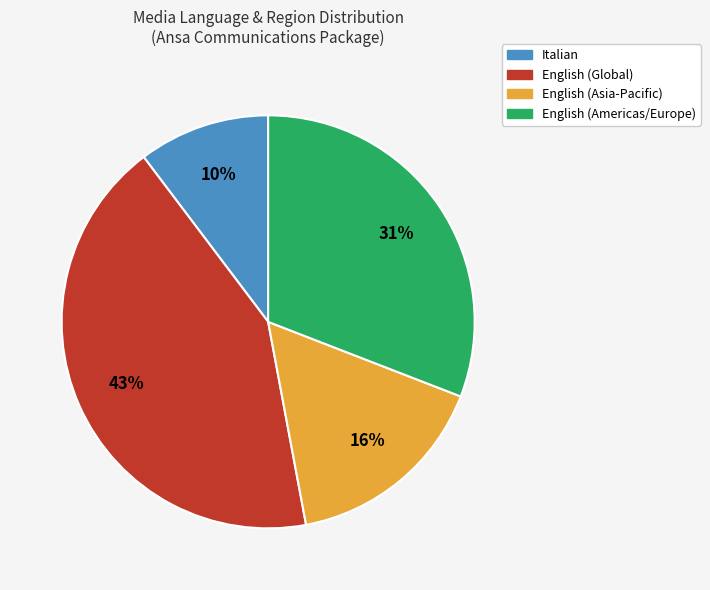

Count the number of slices in the pie.

4